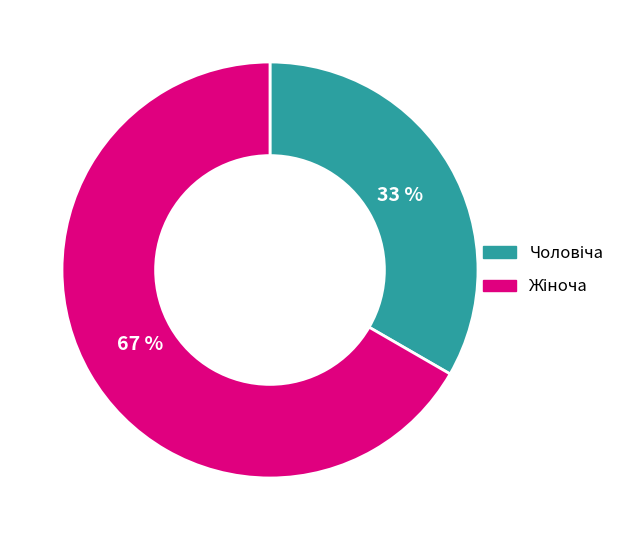

To the nearest percent, what is the average slice percentage?

50%